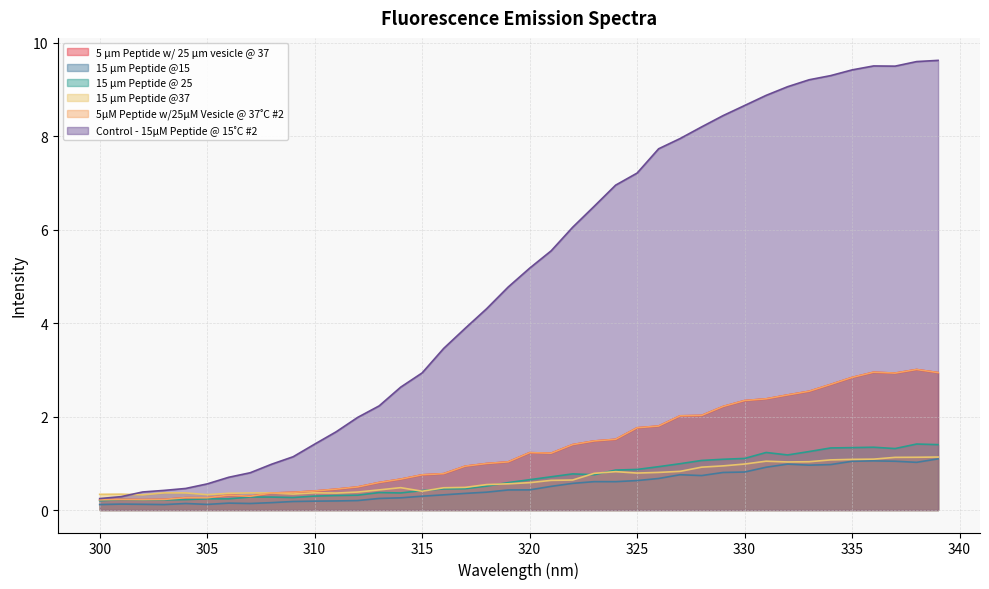

List the labels in order of 5μM Peptide w/25μM Vesicle @ 37˚C #2 value, smallest first.

300, 302, 301, 303, 305, 304, 307, 306, 308, 309, 310, 311, 312, 313, 314, 315, 316, 317, 318, 319, 321, 320, 322, 323, 324, 325, 326, 327, 328, 329, 330, 331, 332, 333, 334, 335, 337, 339, 336, 338